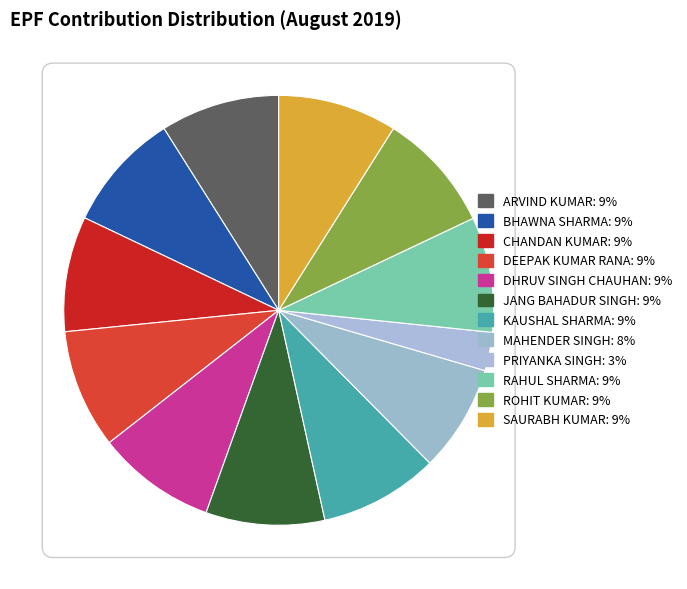

Does DEEPAK KUMAR RANA account for over 50% of the chart?

No